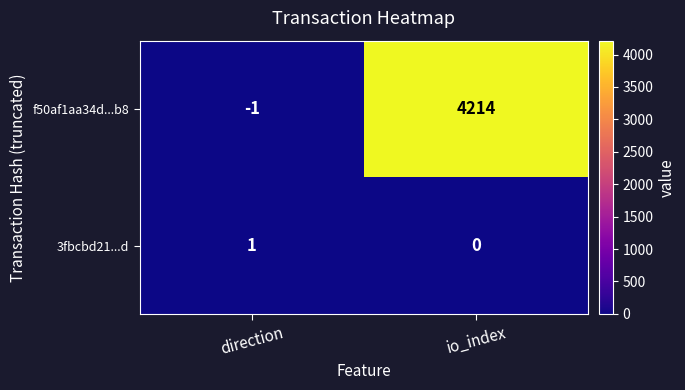

What is the greatest value displayed?

4214